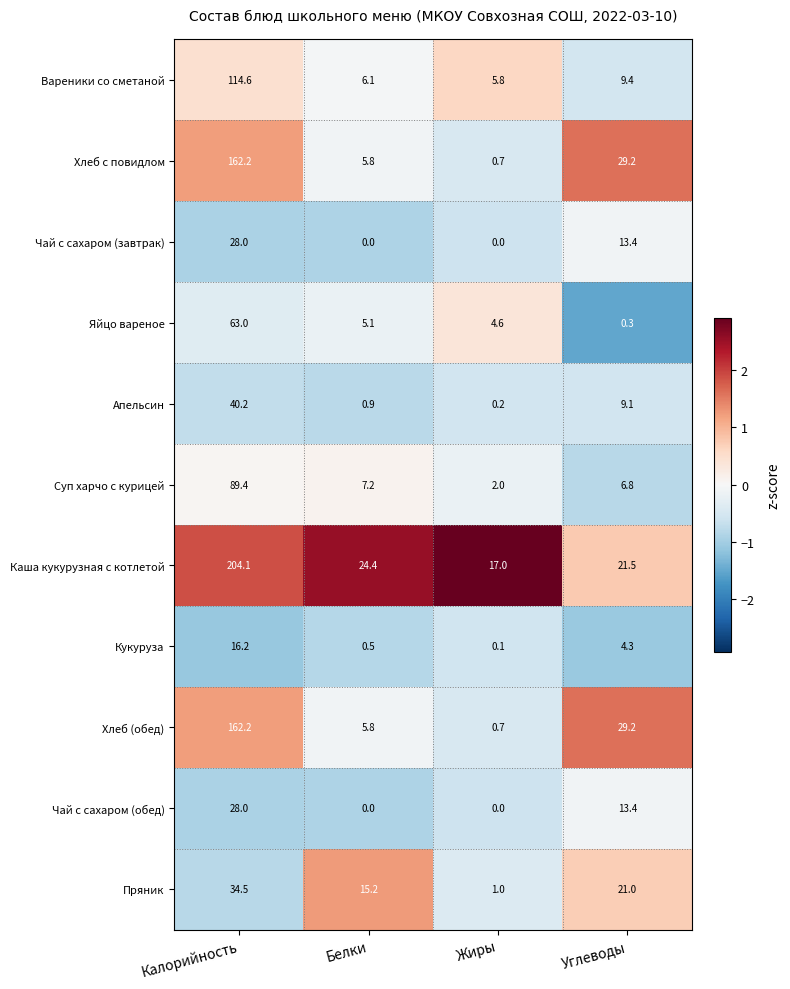

What is the average value of the Суп харчо с курицей series?

26.4